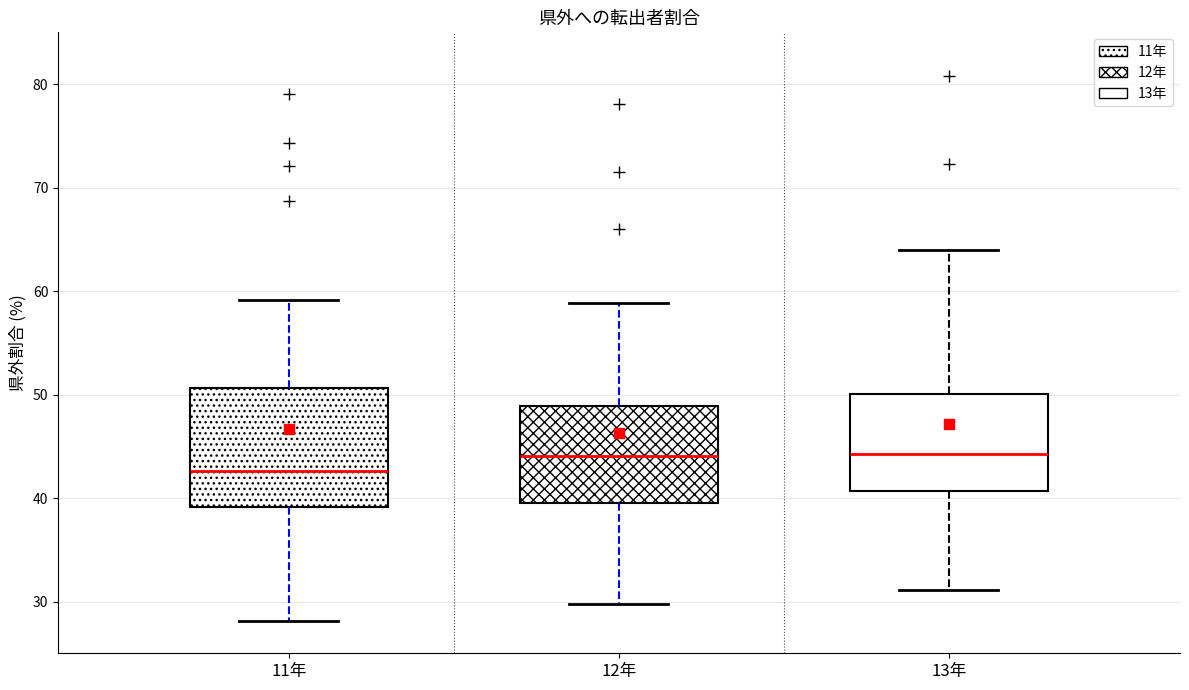

Where does the median line of the box for 12年 sit on the y-axis? The values are not printed on the chart, so give them approximately, as read against the axis.

44